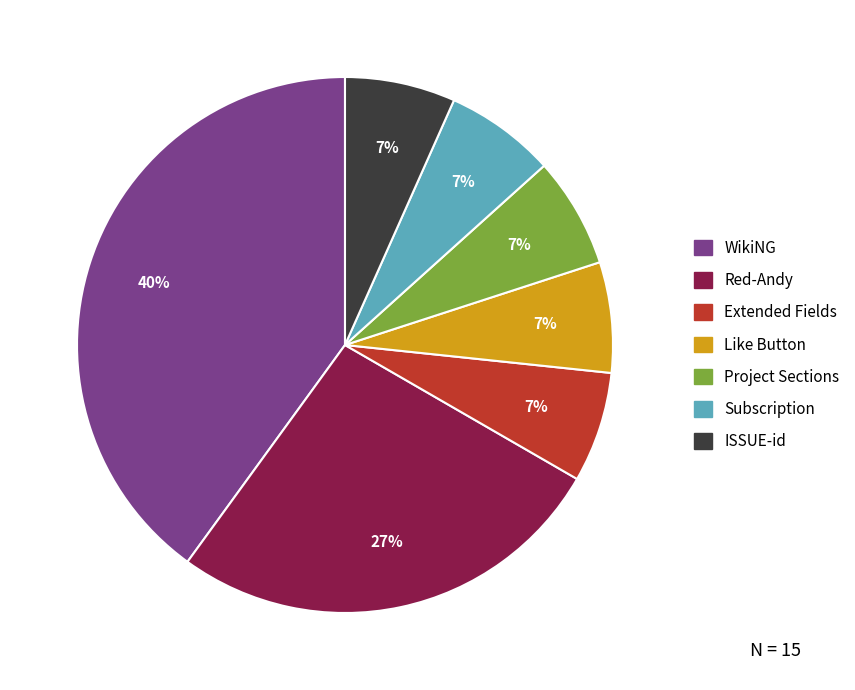

Which has a higher value, WikiNG or Extended Fields?

WikiNG